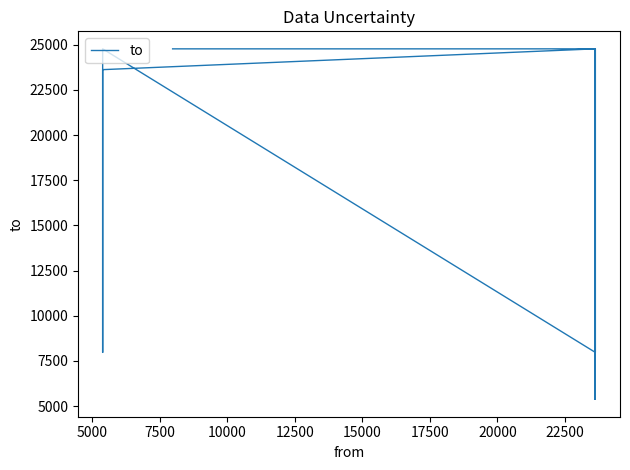

What is the sum of all values?

261047